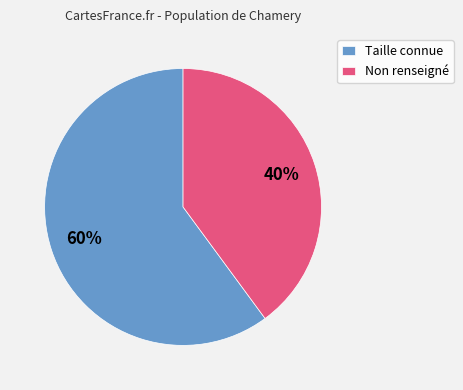

Which category has the biggest portion of the pie?

Taille connue